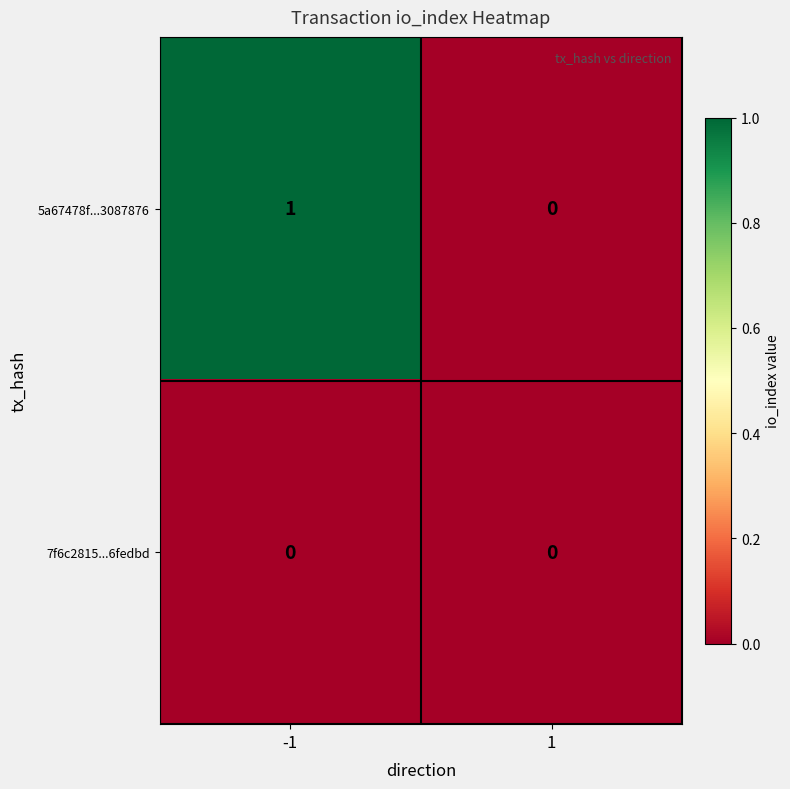

Which series changed the most between -1 and 1?

5a67478f...3087876